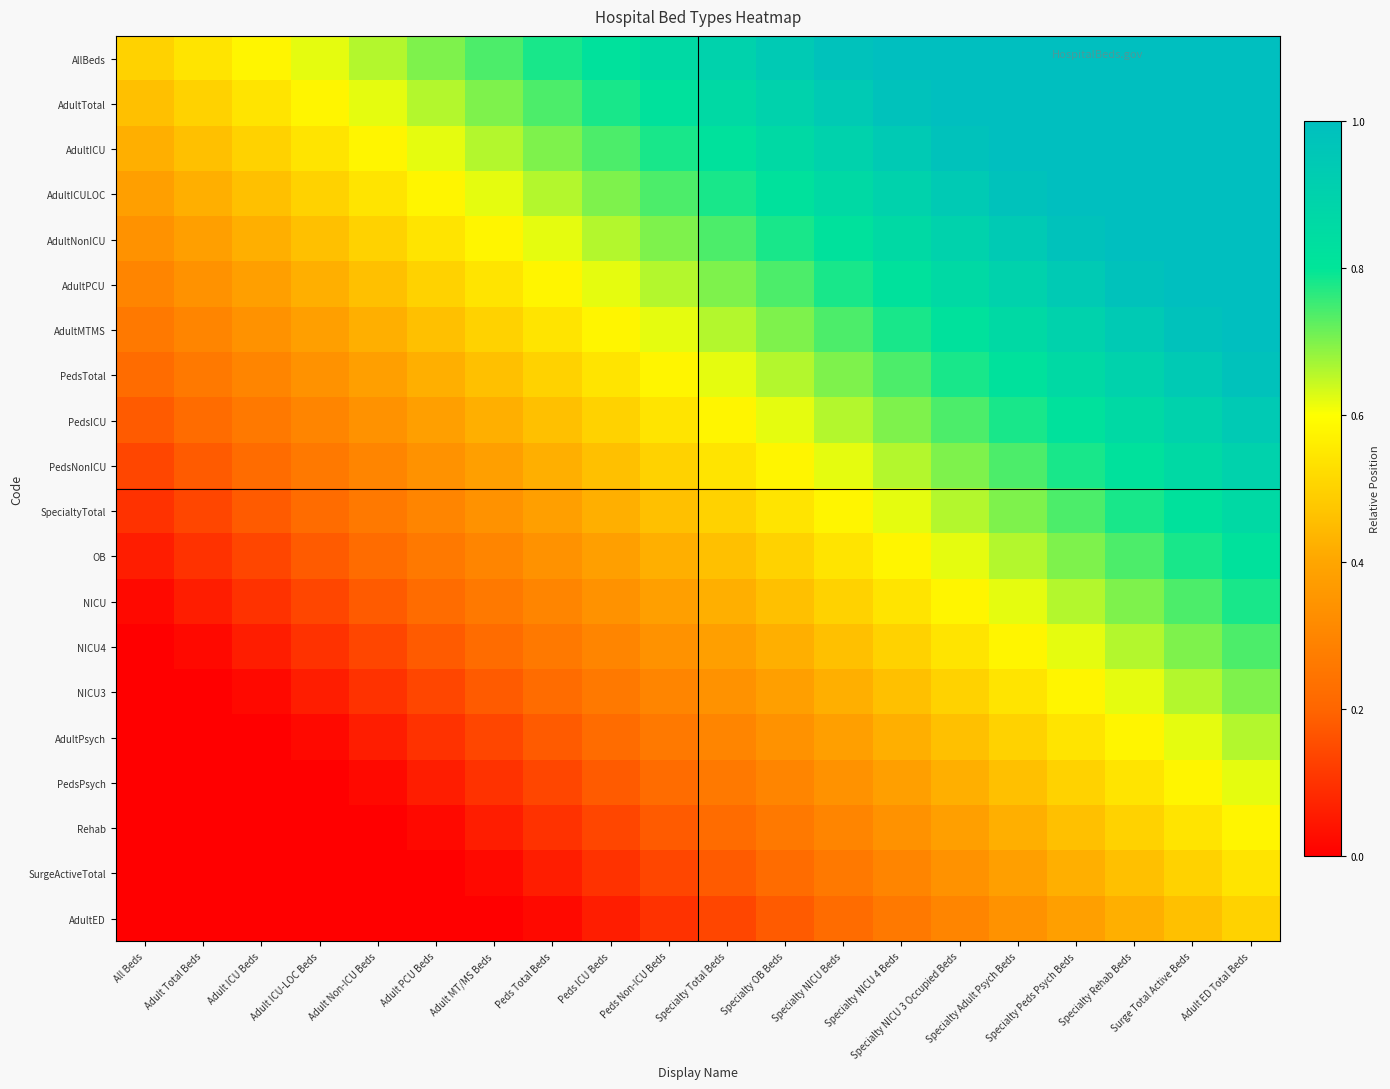

Between Surge Total Active Beds and All Beds, which is larger?

Surge Total Active Beds